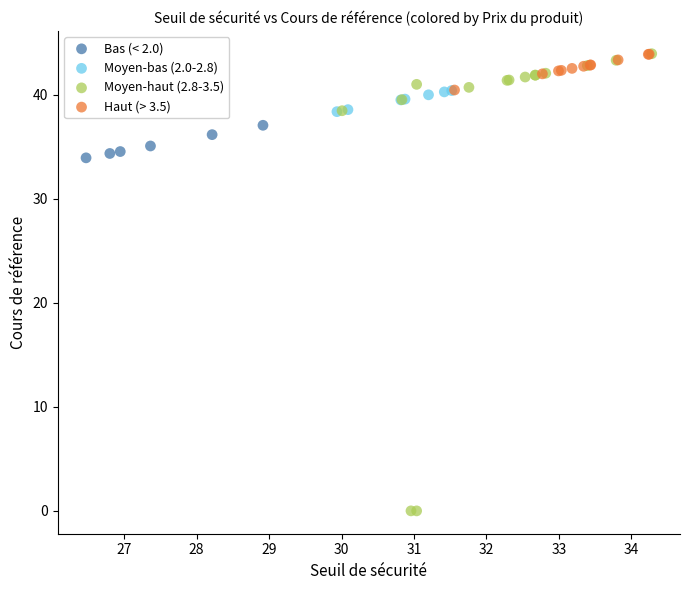

Which series has the largest Y range (max minus min)?

Moyen-haut (2.8-3.5)